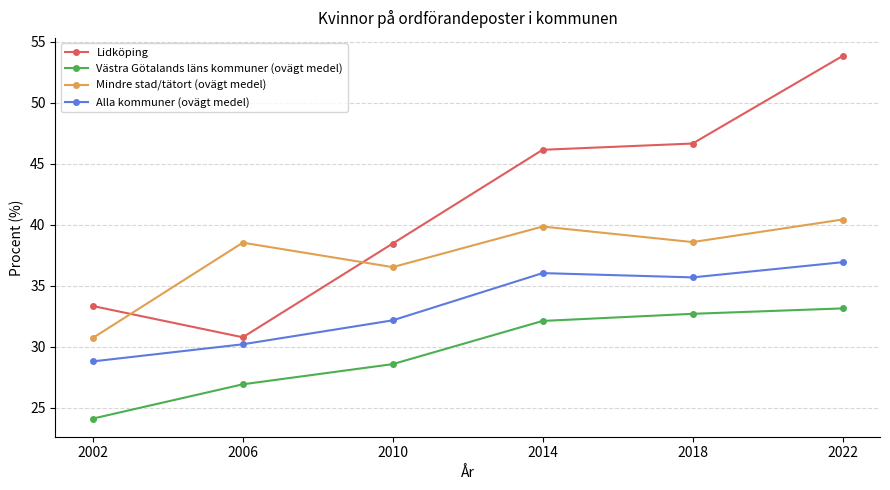

List the series in order of their overall mean, highest first.

Lidköping, Mindre stad/tätort (ovägt medel), Alla kommuner (ovägt medel), Västra Götalands läns kommuner (ovägt medel)